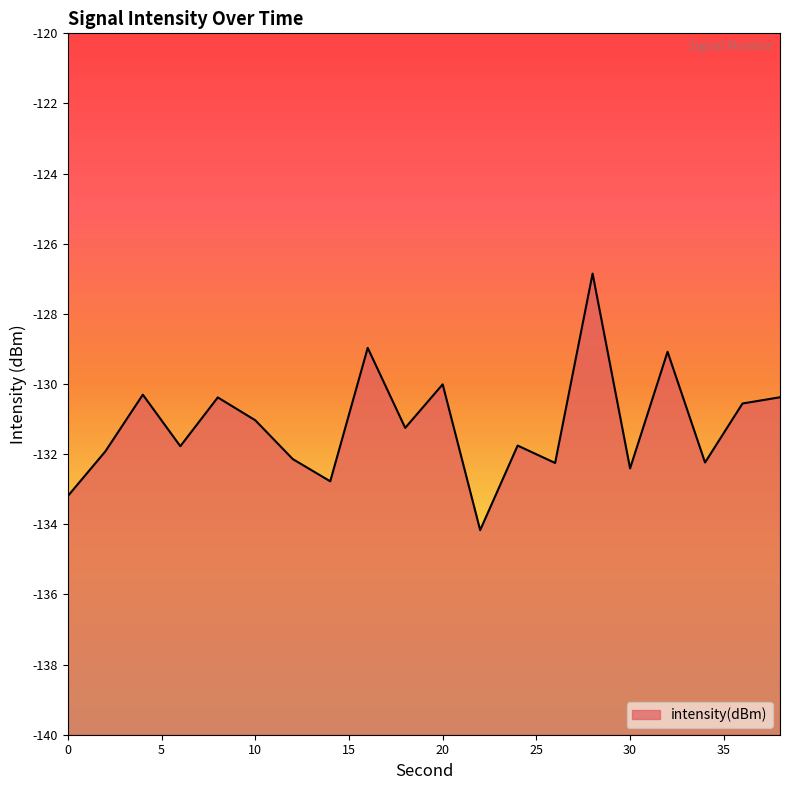

At which category does the chart reach its peak across all series?

28